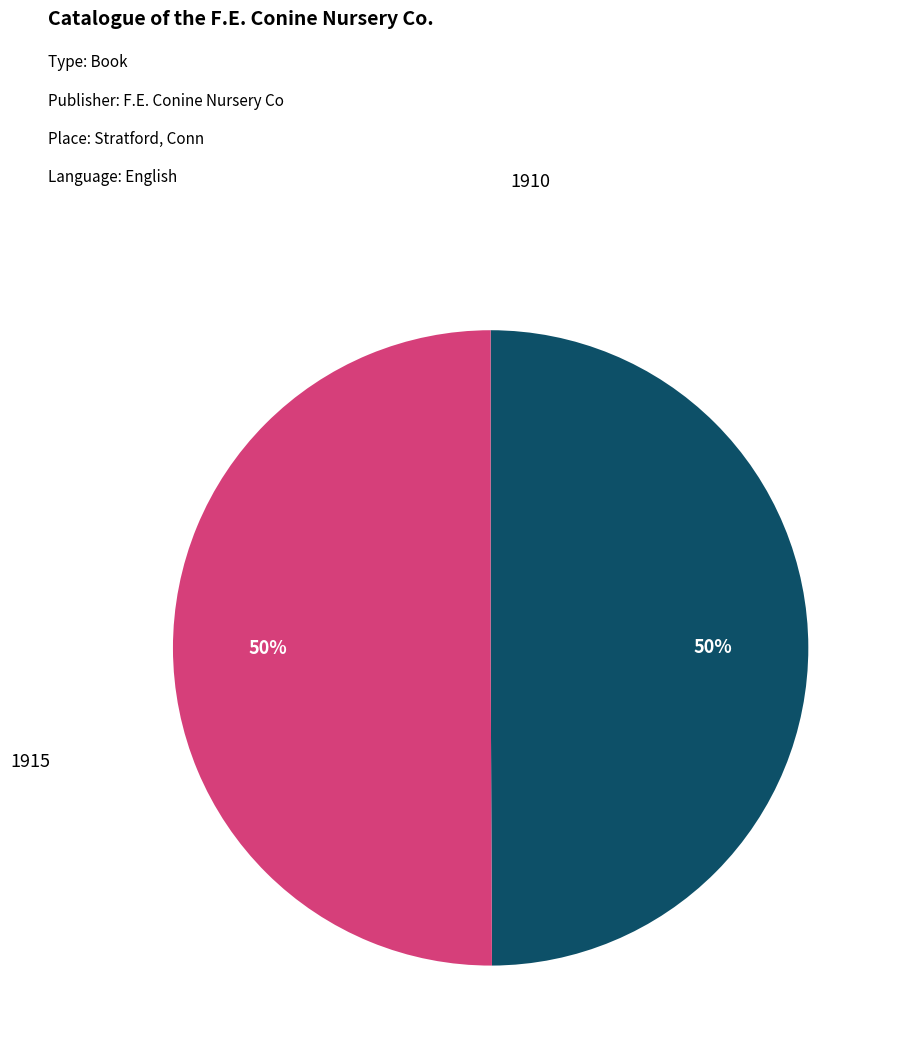

To the nearest percent, what percentage of the pie is 1915?

50%